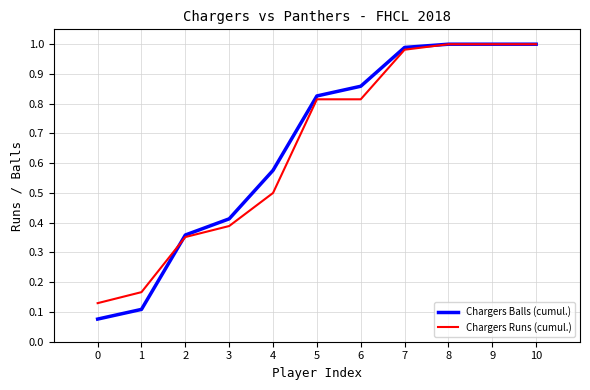

At 4, list the series in order from smallest to largest.

Chargers Runs (cumul.), Chargers Balls (cumul.)